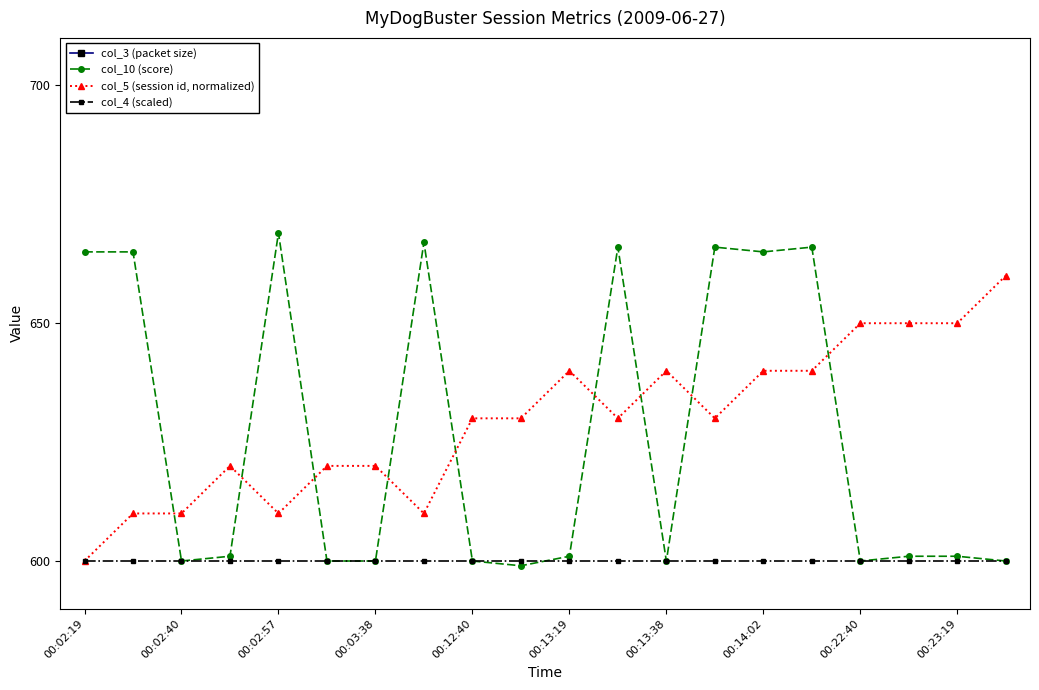

After their last crossing, which series has the higher values: col_5 (session id, normalized) or col_10 (score)?

col_5 (session id, normalized)